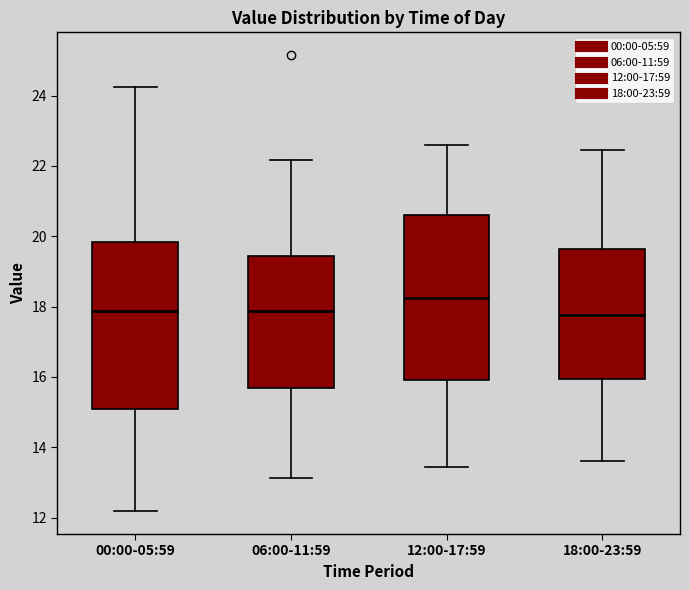

Where does the median line of the box for 00:00-05:59 sit on the y-axis? The values are not printed on the chart, so give them approximately, as read against the axis.

17.8